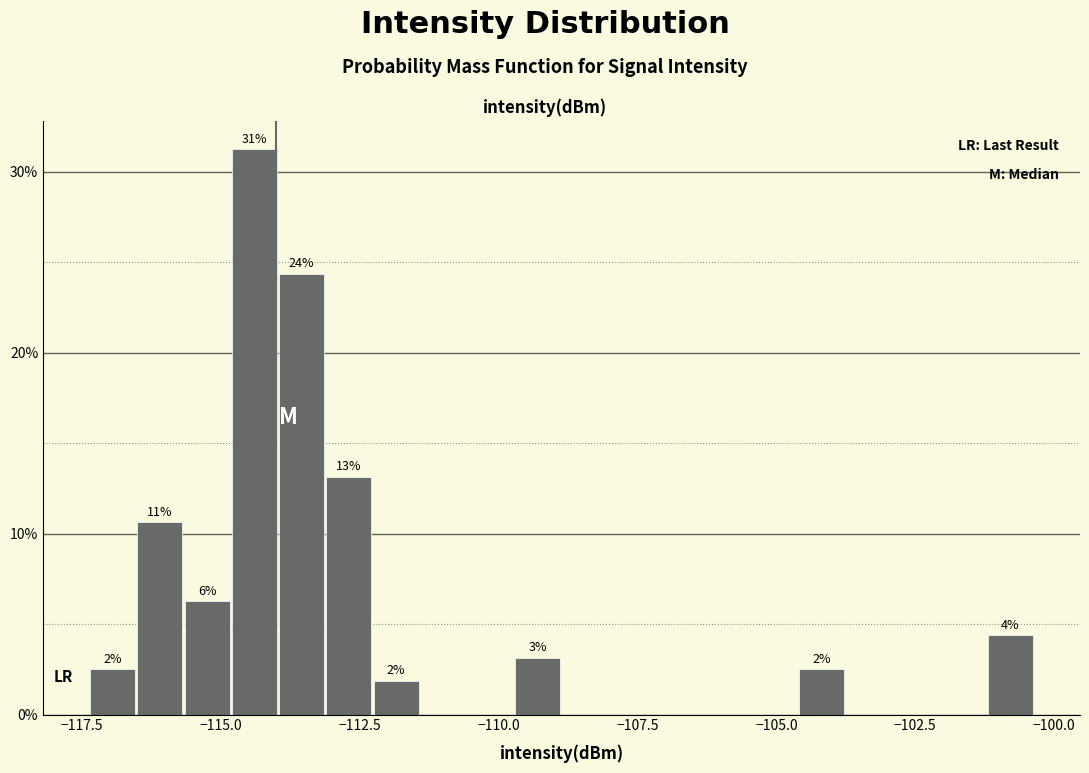

Around what value on the x-axis is the tallest bar? Give the approximate position of its centre, as read against the axis.

-114.5